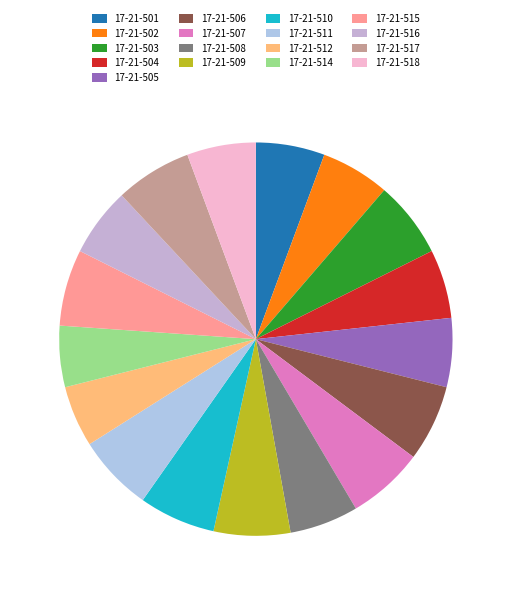

To the nearest percent, what is the difference between the largest and smallest slice percentages?

1%